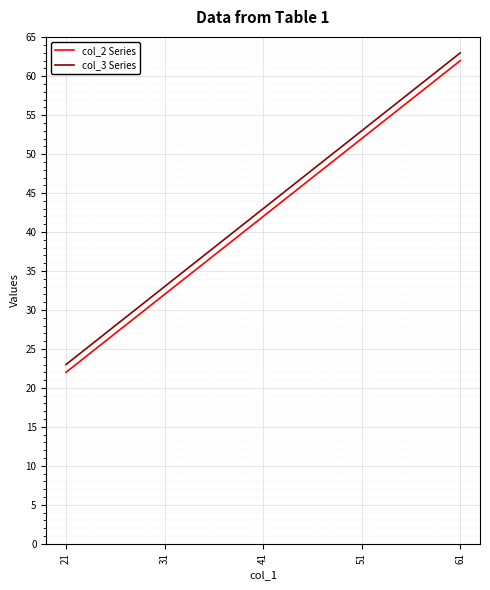

Read the col_3 Series value at 21.

23